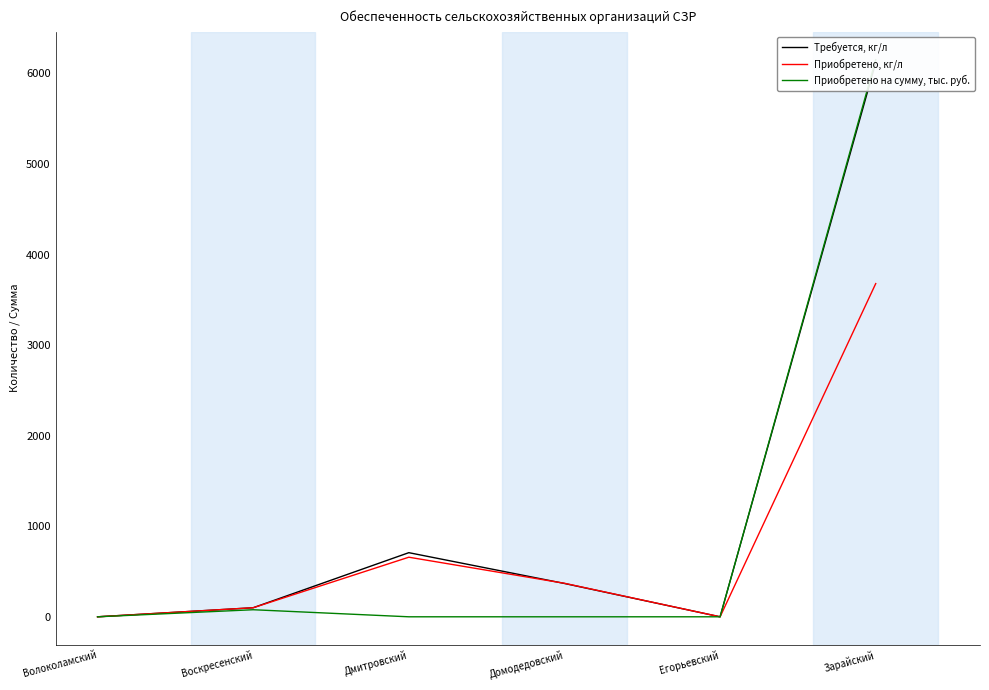

What is the label of the 4th point from the left?

Домодедовский